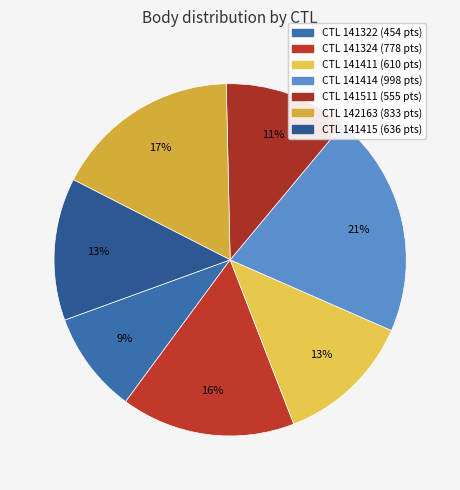

How many segments does this pie chart have?

7